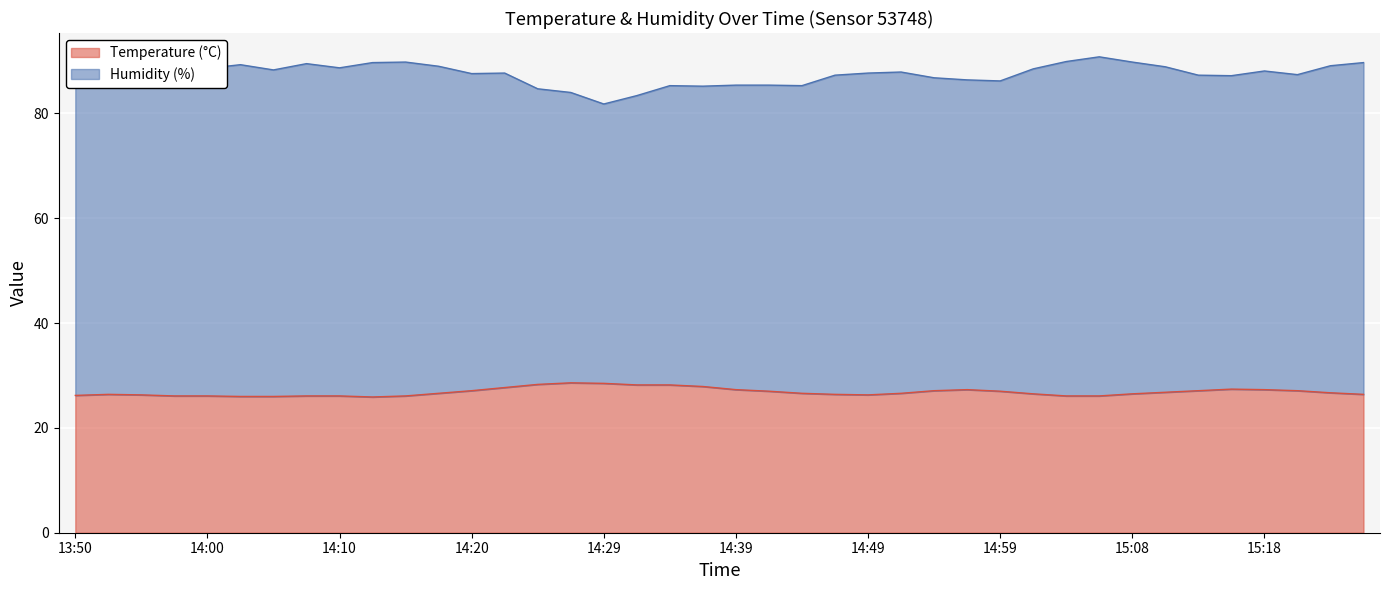

List the series in order of their overall mean, lowest first.

Temperature (°C), Humidity (%)